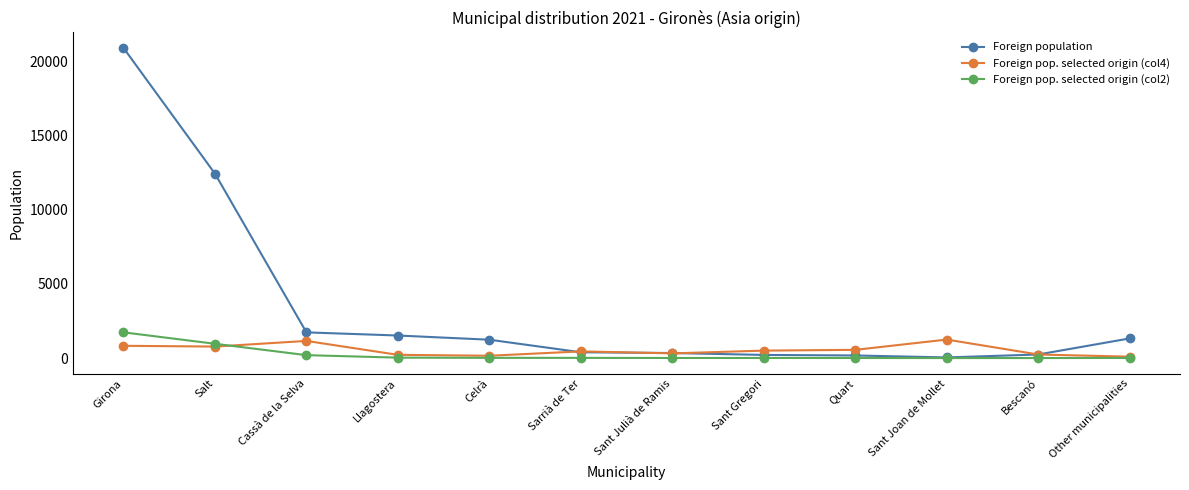

What is the sum of the Foreign population values at Sant Julià de Ramis and Cassà de la Selva?

2079